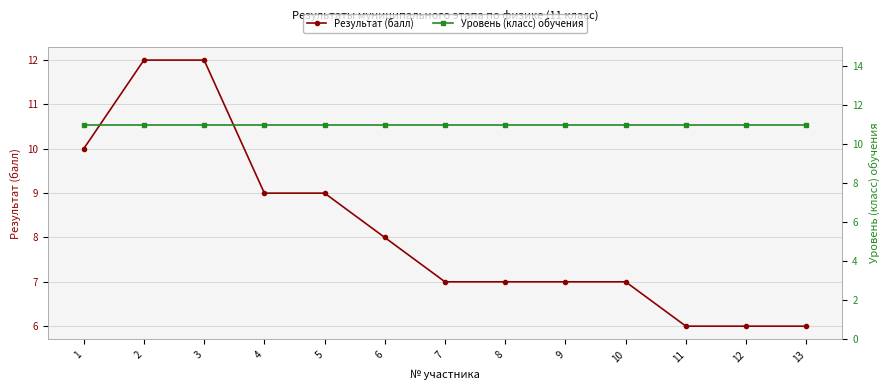

What is the lowest value of the Уровень (класс) обучения series?

11